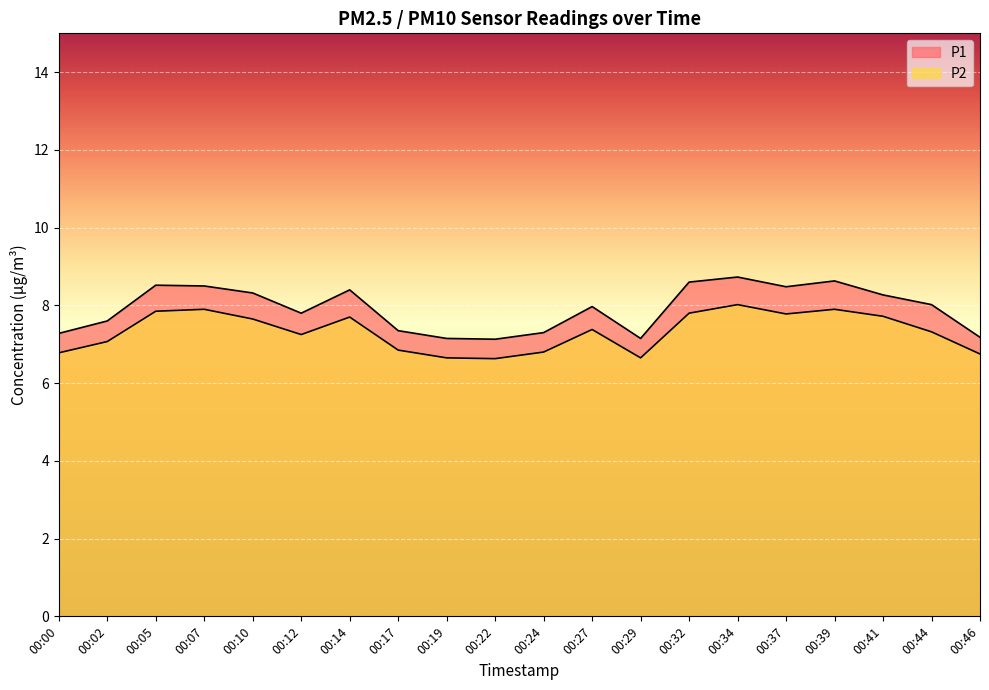

Which category has the highest value in the P2 series?

00:34